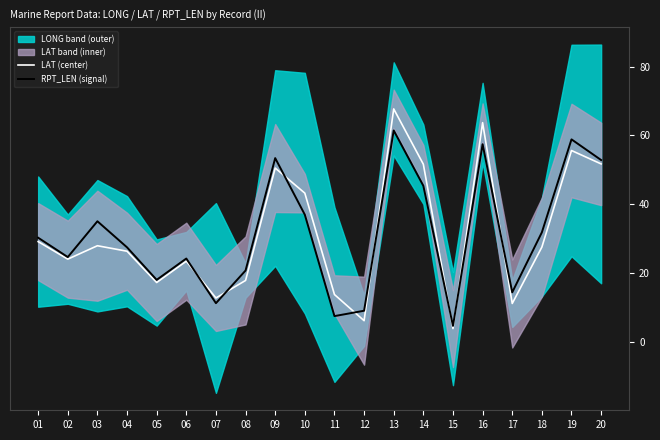

What is the minimum value shown in the chart?

3.8